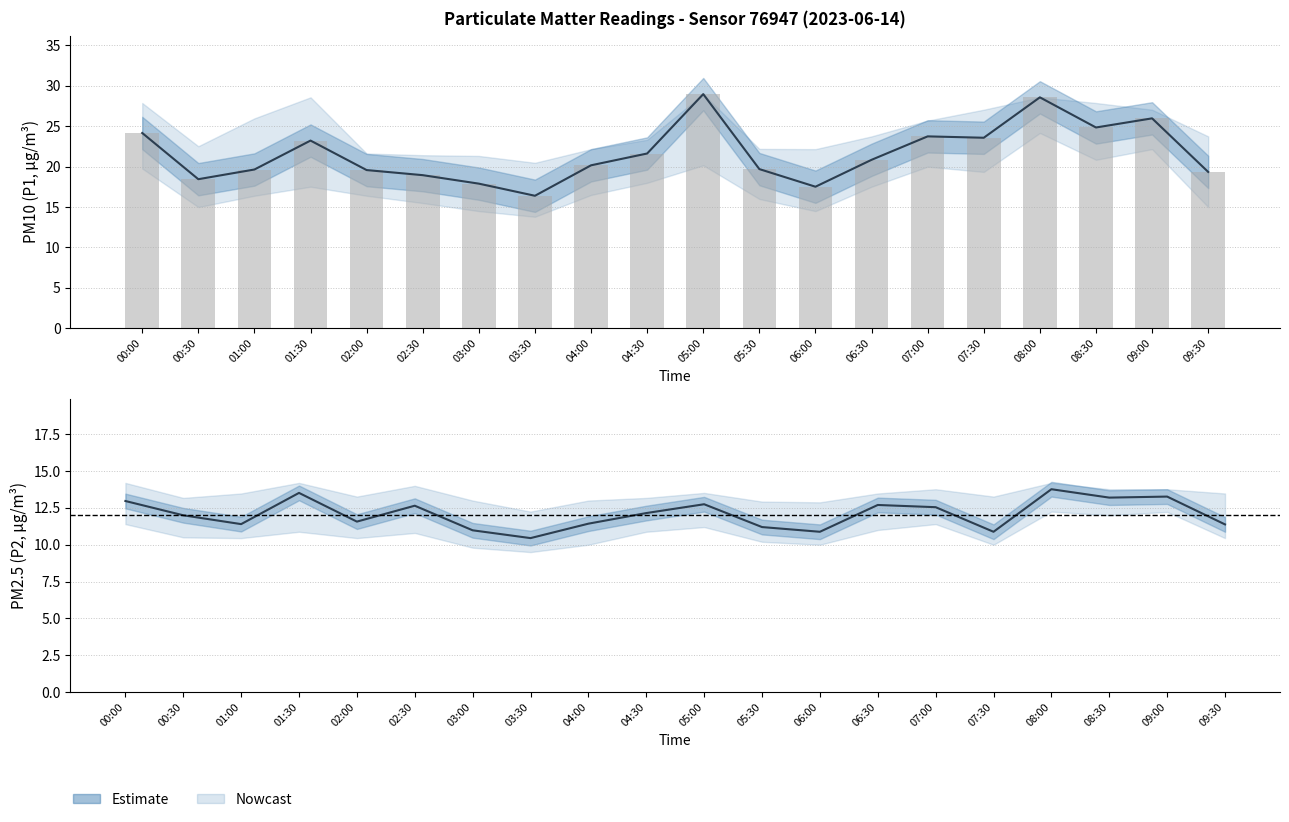

Reading right to left, list all the values displayed in this chart.

P1: 09:30=19.4	09:00=26.0	08:30=24.9	08:00=28.6	07:30=23.6	07:00=23.8	06:30=20.9	06:00=17.5	05:30=19.7	05:00=29.0	04:30=21.6	04:00=20.2	03:30=16.4	03:00=17.9	02:30=18.9	02:00=19.6	01:30=23.2	01:00=19.6	00:30=18.4	00:00=24.2
P2: 09:30=11.4	09:00=13.3	08:30=13.2	08:00=13.8	07:30=10.9	07:00=12.6	06:30=12.7	06:00=10.9	05:30=11.2	05:00=12.8	04:30=12.2	04:00=11.4	03:30=10.4	03:00=11.0	02:30=12.7	02:00=11.6	01:30=13.5	01:00=11.4	00:30=12.0	00:00=13.0